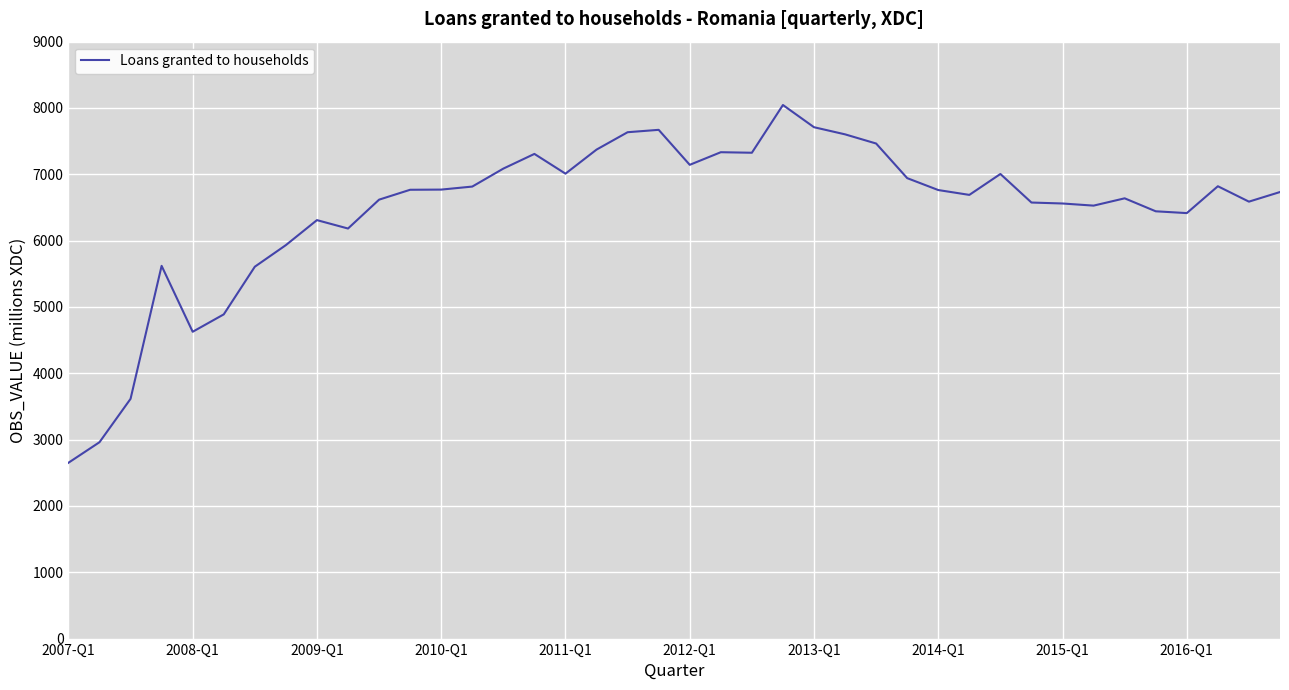

What is the difference between the maximum and minimum values?

5394.2